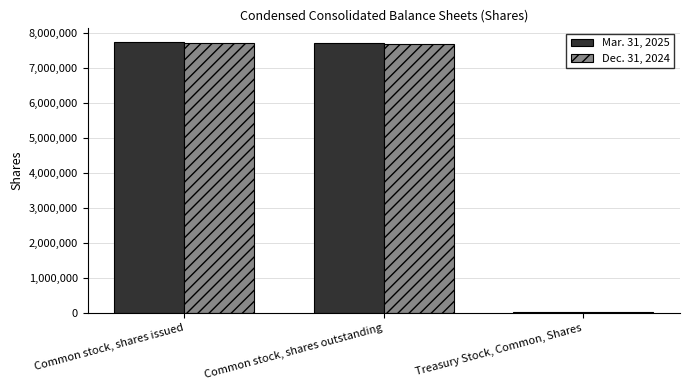

The Mar. 31, 2025 series shows 29559 at Treasury Stock, Common, Shares. True or false?

True